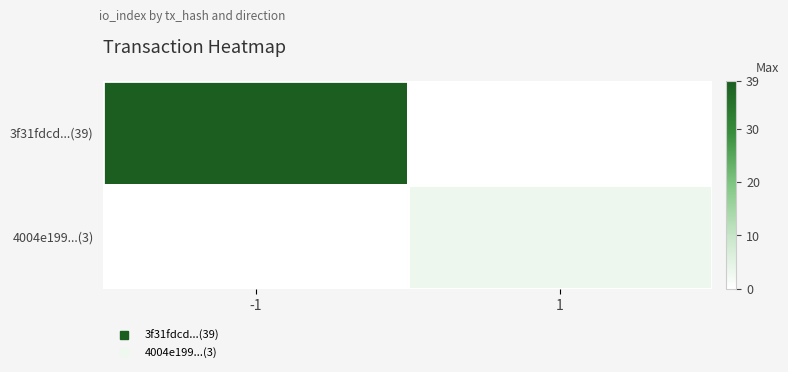

At -1, list the series in order from largest to smallest.

3f31fdcd...(39), 4004e199...(3)